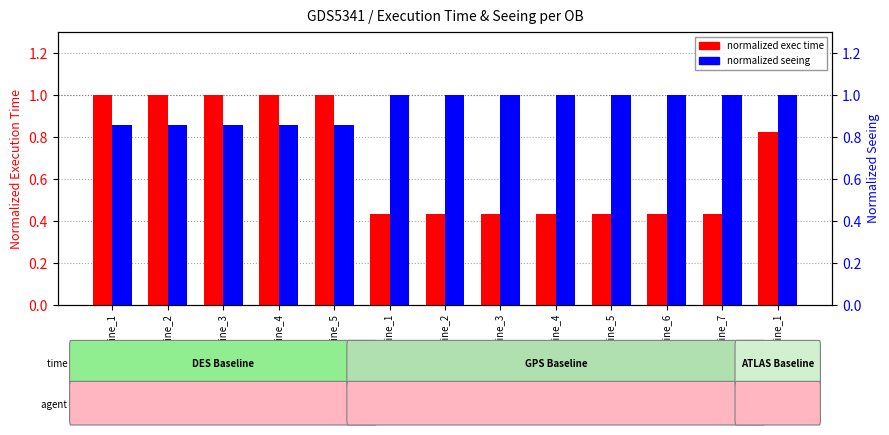

Reading right to left, extract all data points from this chart.

normalized exec time: ATLAS Baseline_1=0.8	GPS Baseline_7=0.4	GPS Baseline_6=0.4	GPS Baseline_5=0.4	GPS Baseline_4=0.4	GPS Baseline_3=0.4	GPS Baseline_2=0.4	GPS Baseline_1=0.4	DES Baseline_5=1.0	DES Baseline_4=1.0	DES Baseline_3=1.0	DES Baseline_2=1.0	DES Baseline_1=1.0
normalized seeing: ATLAS Baseline_1=1.0	GPS Baseline_7=1.0	GPS Baseline_6=1.0	GPS Baseline_5=1.0	GPS Baseline_4=1.0	GPS Baseline_3=1.0	GPS Baseline_2=1.0	GPS Baseline_1=1.0	DES Baseline_5=0.9	DES Baseline_4=0.9	DES Baseline_3=0.9	DES Baseline_2=0.9	DES Baseline_1=0.9